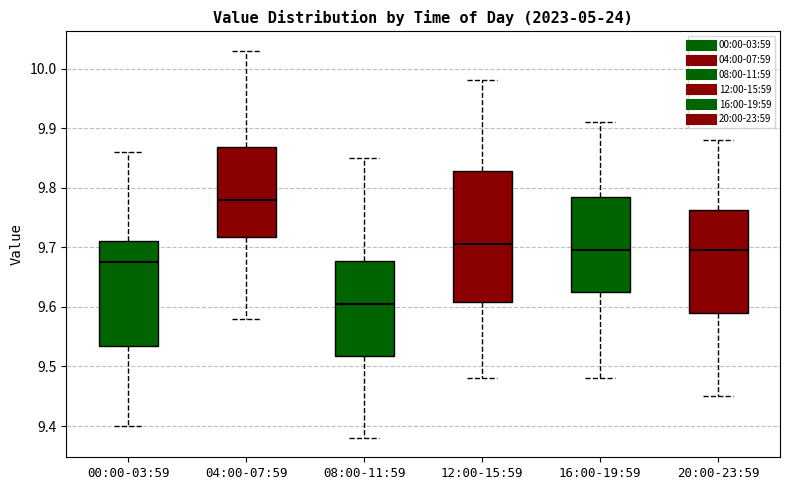

Reading left to right, transcribe this box plot: for each box, give where its median line is, the range the box spans, and where its two whiskers end, as read against the y-axis. The values are not printed on the chart, so give them approximately, as read against the axis.

00:00-03:59: median 9.68, box 9.54 to 9.71, whiskers 9.40 to 9.86
04:00-07:59: median 9.78, box 9.72 to 9.87, whiskers 9.58 to 10.03
08:00-11:59: median 9.61, box 9.52 to 9.68, whiskers 9.38 to 9.85
12:00-15:59: median 9.71, box 9.61 to 9.83, whiskers 9.48 to 9.98
16:00-19:59: median 9.70, box 9.63 to 9.79, whiskers 9.48 to 9.91
20:00-23:59: median 9.70, box 9.59 to 9.76, whiskers 9.45 to 9.88